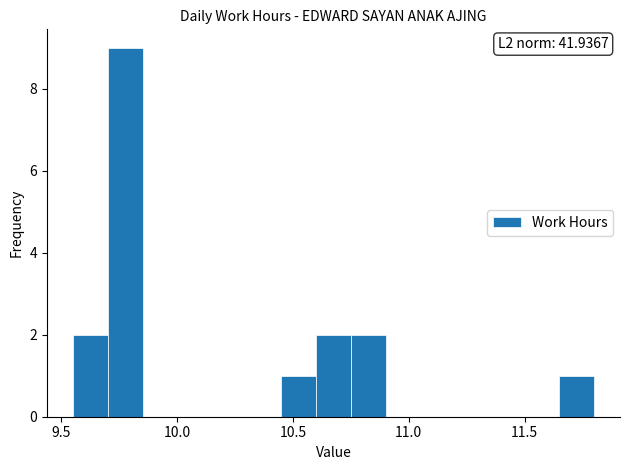

Read against the x-axis, roughly where is the centre of the tallest bar?

9.80